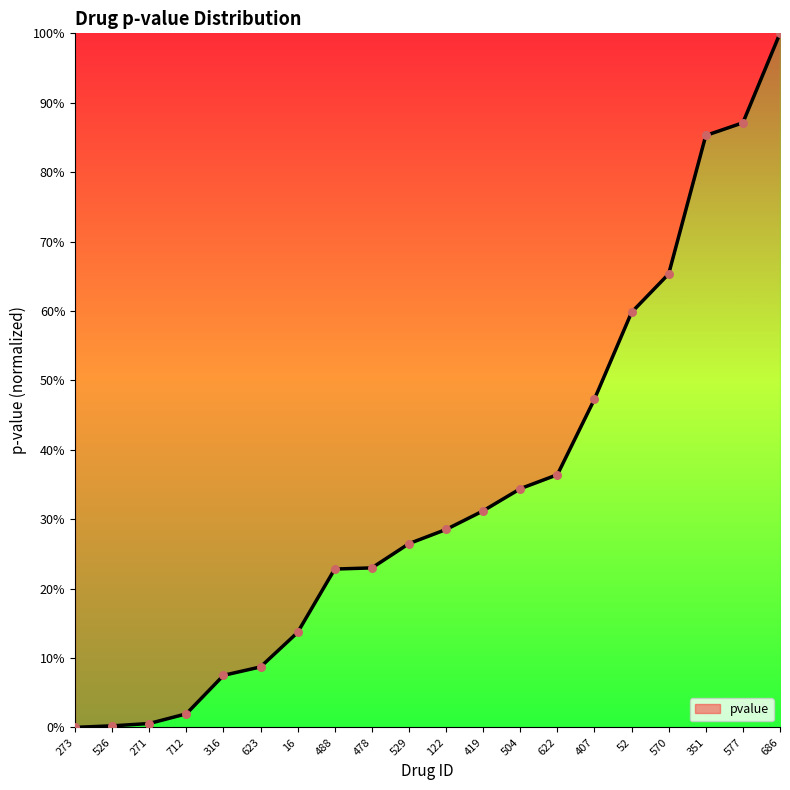

Between 529 and 686, which is larger?

686